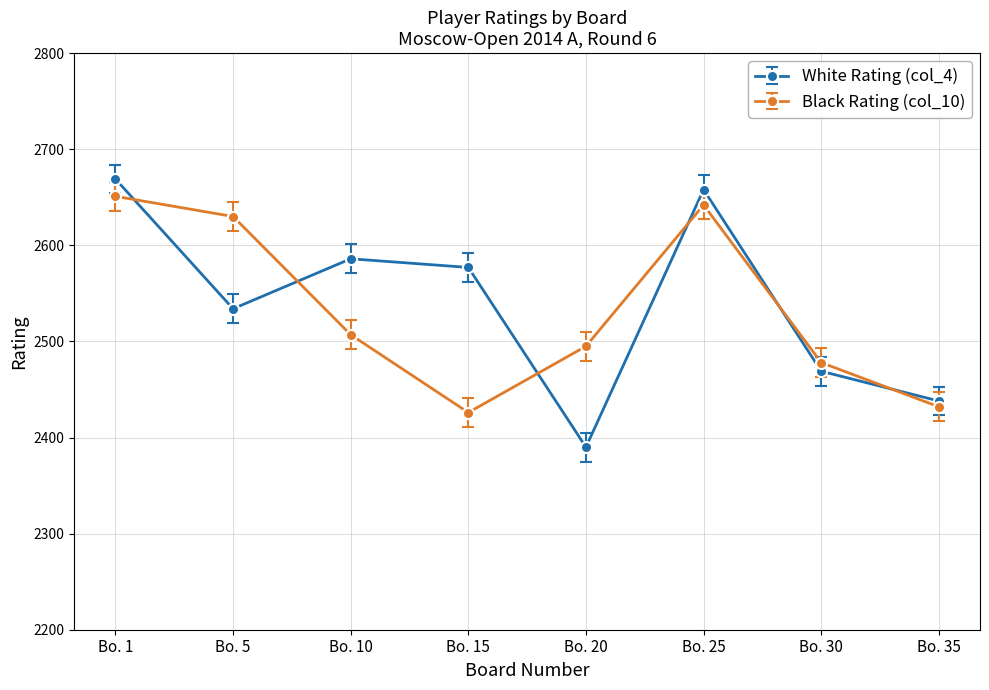

What is the value of the White Rating (col_4) point at the 4th from the left?

2577